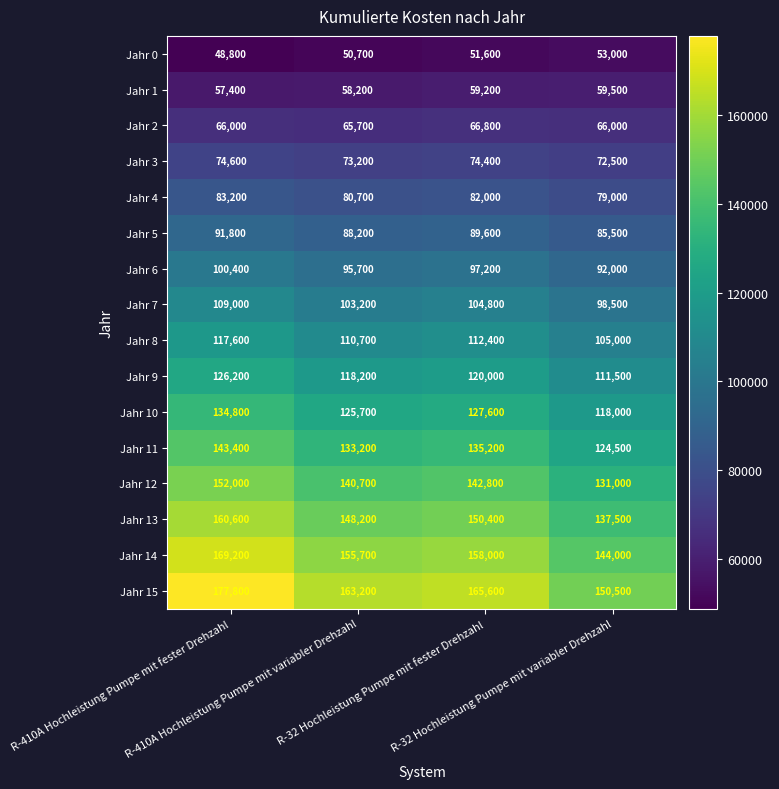

Rank the series by their maximum value, from highest to lowest.

Jahr 15, Jahr 14, Jahr 13, Jahr 12, Jahr 11, Jahr 10, Jahr 9, Jahr 8, Jahr 7, Jahr 6, Jahr 5, Jahr 4, Jahr 3, Jahr 2, Jahr 1, Jahr 0